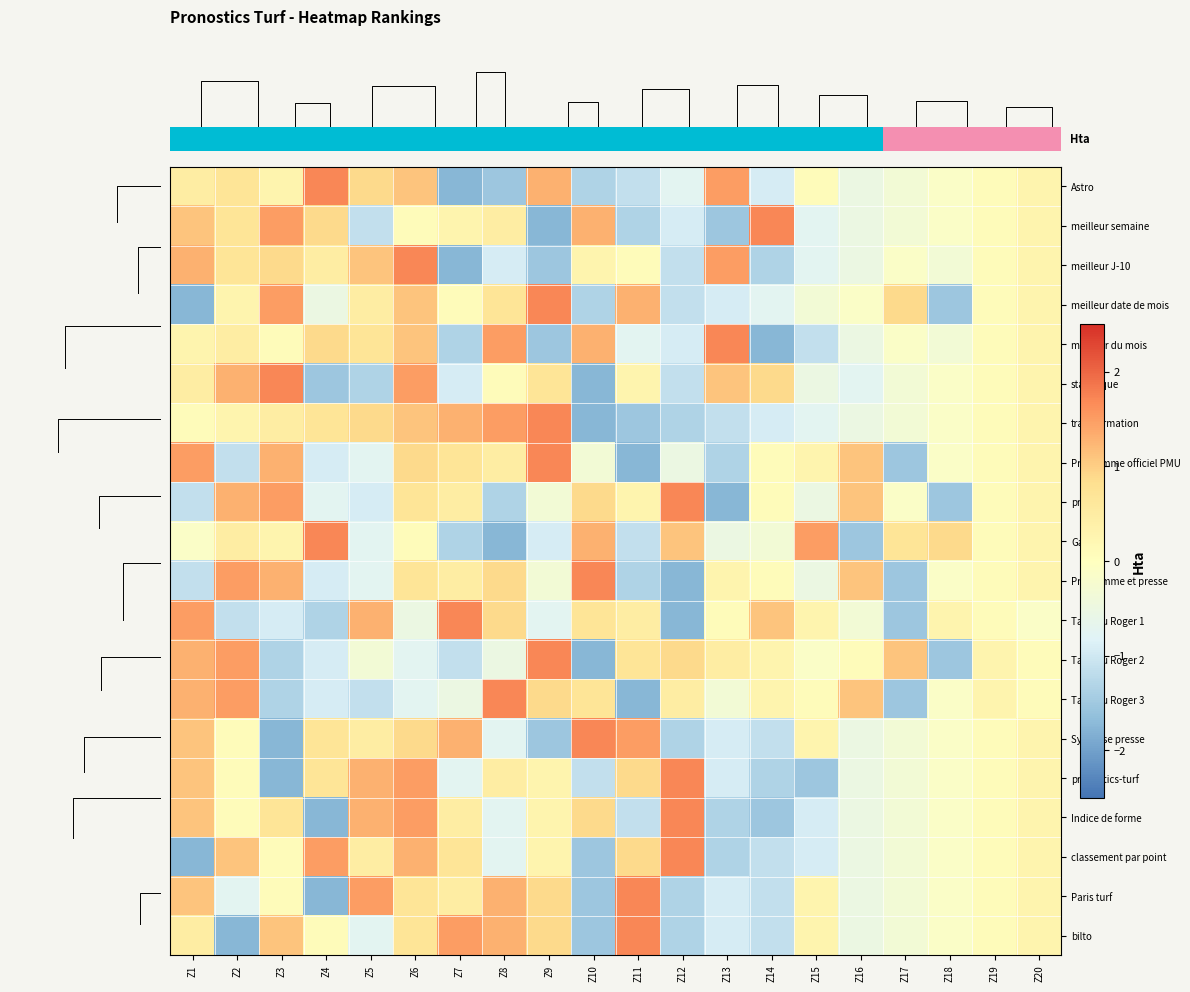

Which series has the widest spread of values?

row_0